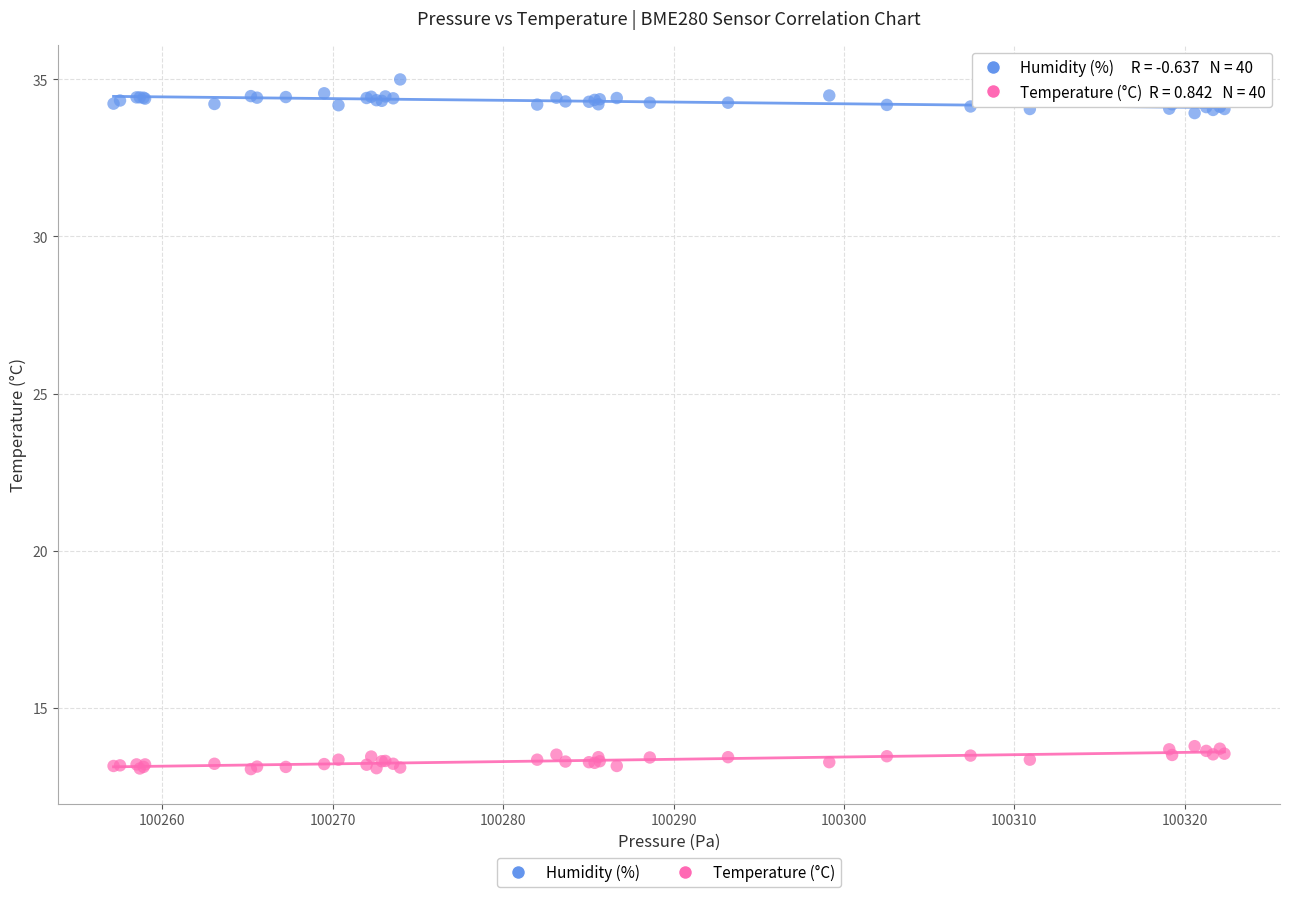

What are all the series names shown in the legend?

Humidity (%), Temperature (°C)